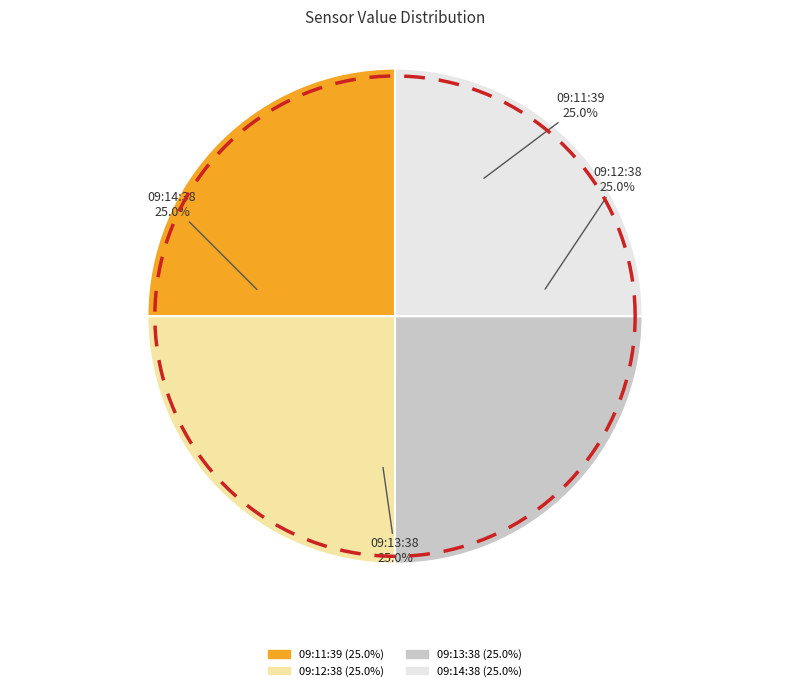

What is the total percentage of 2019-02-02T09:12:38.677Z and 2019-02-02T09:14:38.664Z?

50.0%